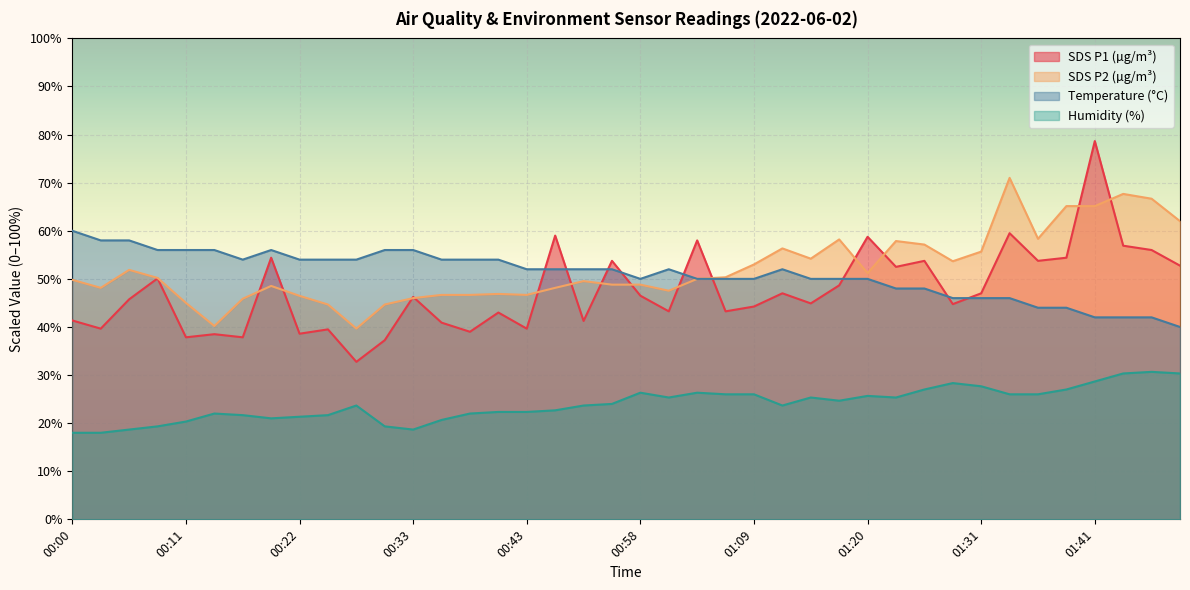

How many categories are shown in the chart?

40